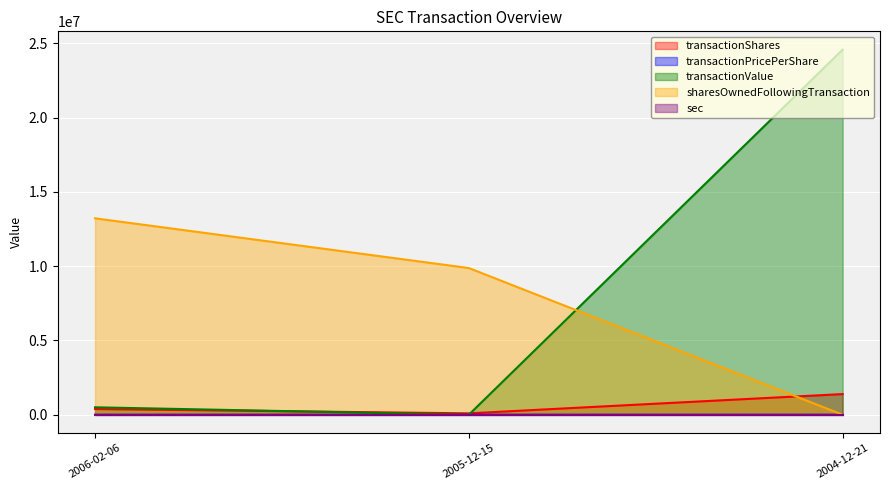

What is the label of the 3rd point from the left?

2004-12-21